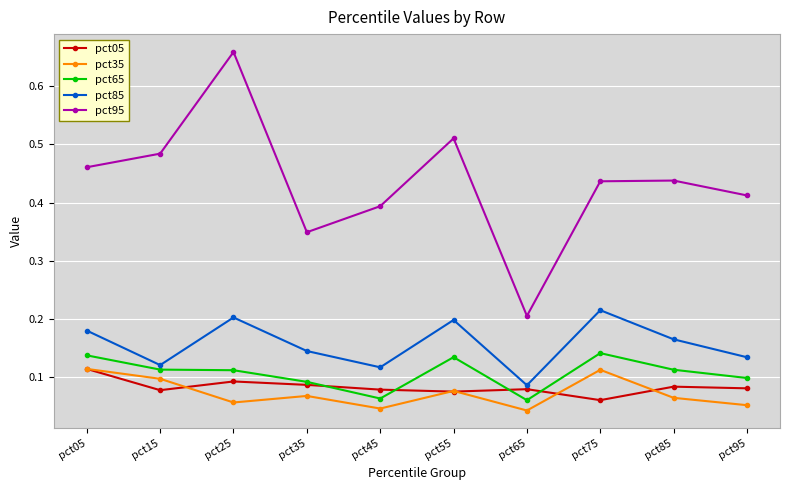

What are all the series names shown in the legend?

pct05, pct35, pct65, pct85, pct95